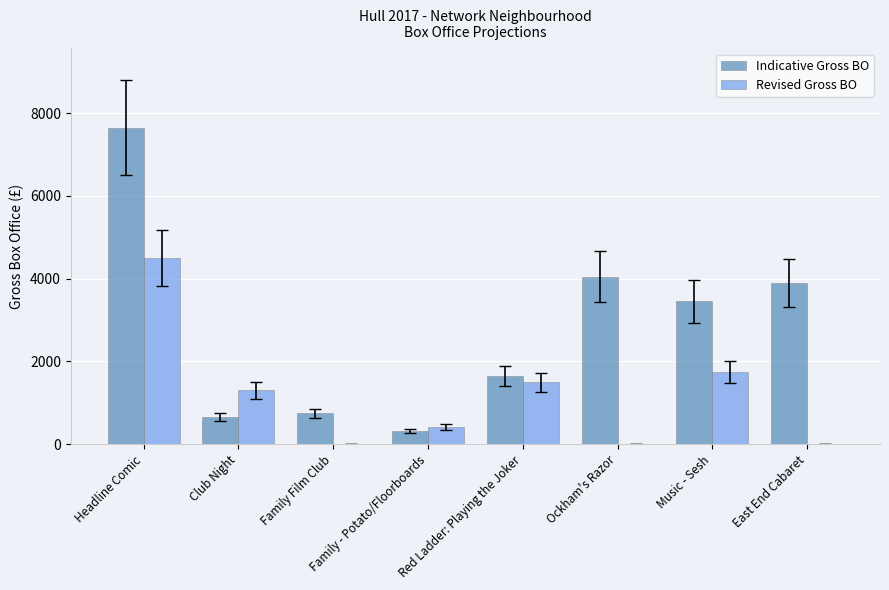

Which series changed the most between Family - Potato/Floorboards and Red Ladder: Playing the Joker?

Indicative Gross BO